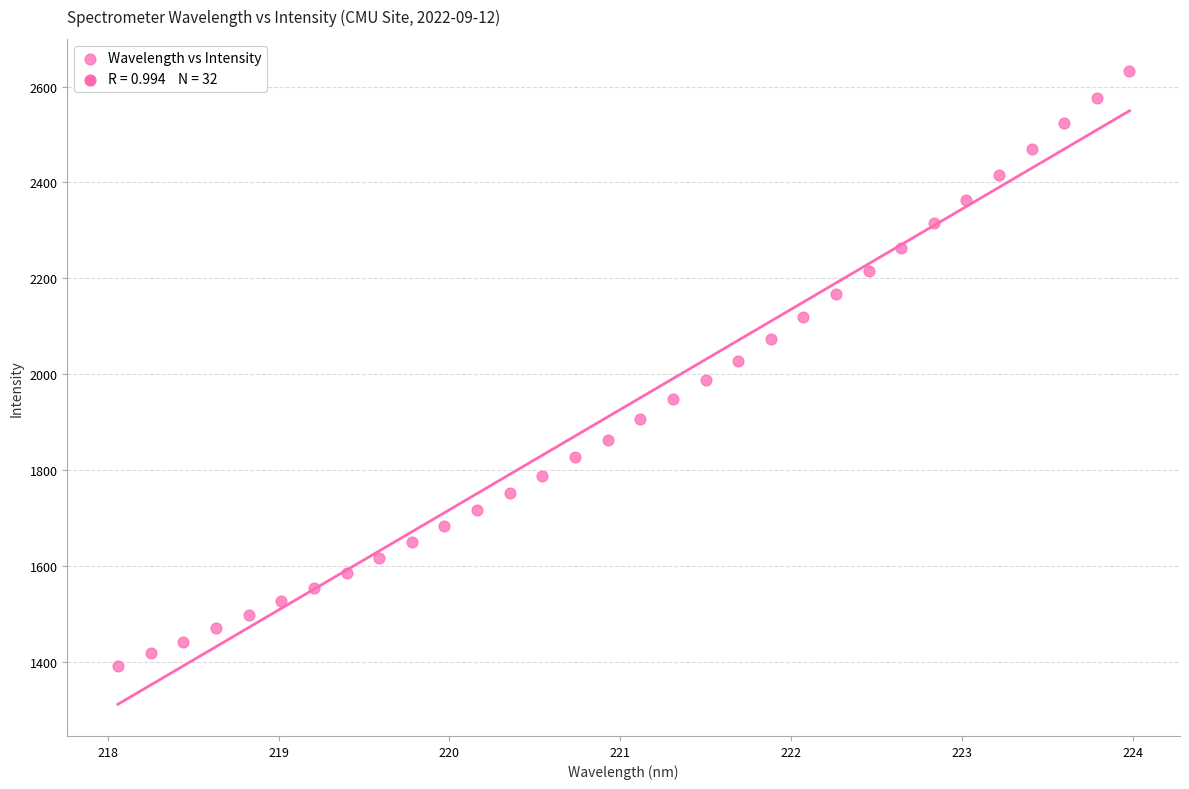

What is the range of X values (max minus min)?

5.9